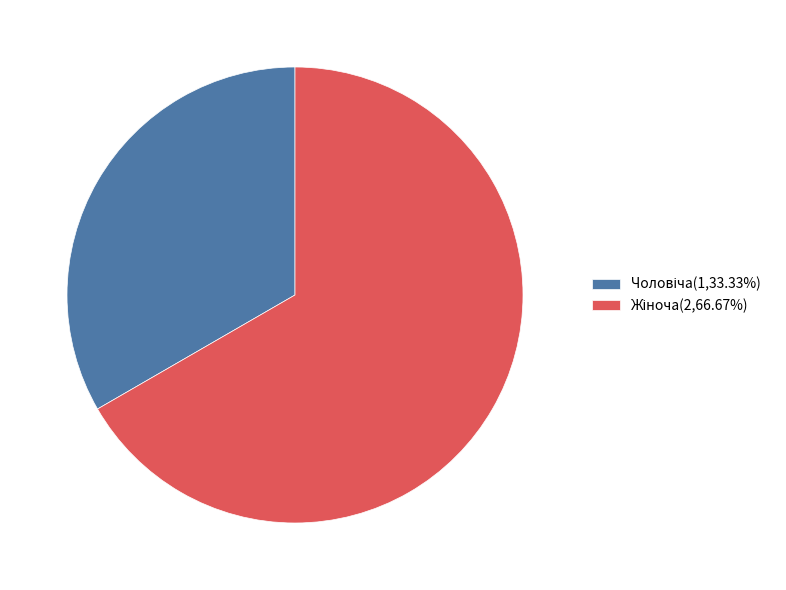

Is there a majority slice in this chart?

Yes